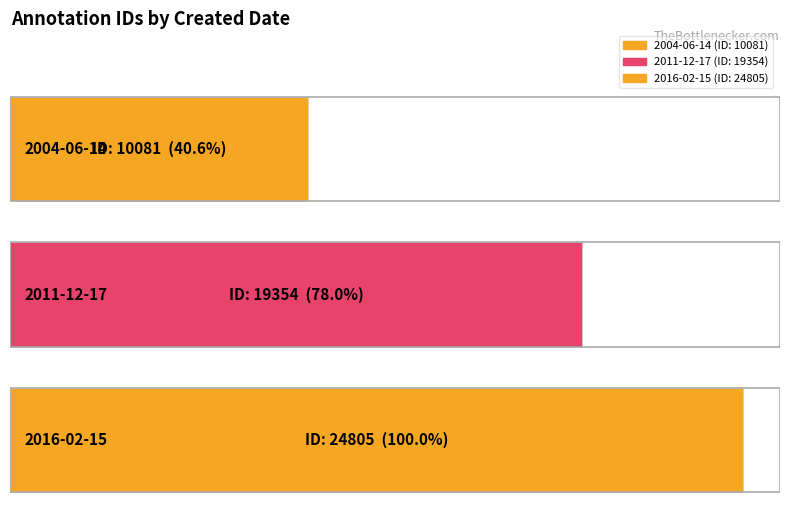

What is the difference between the values at 2016-02-15 and 2011-12-17?

5451